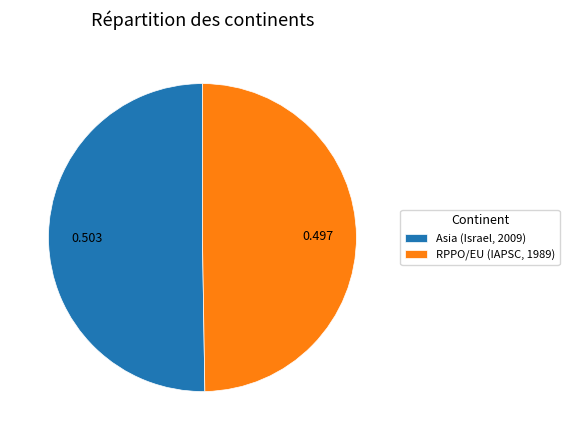

Do RPPO/EU (IAPSC, 1989) and Asia (Israel, 2009) together represent more than half of the pie?

Yes